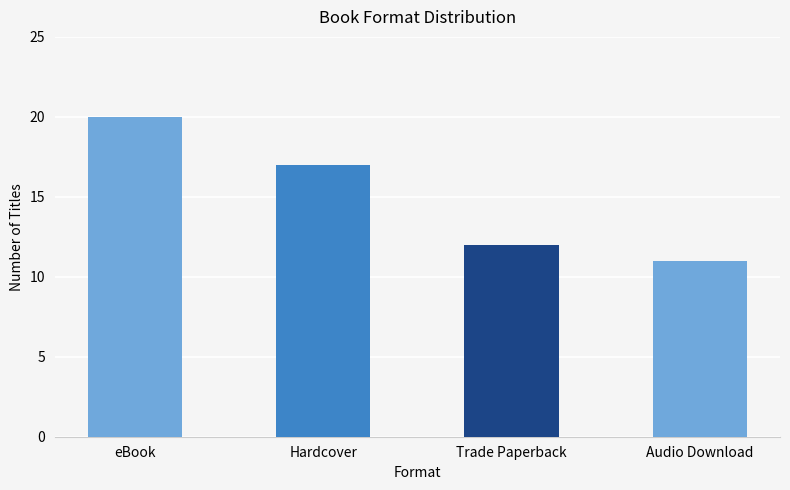

What position from the left is Audio Download?

4